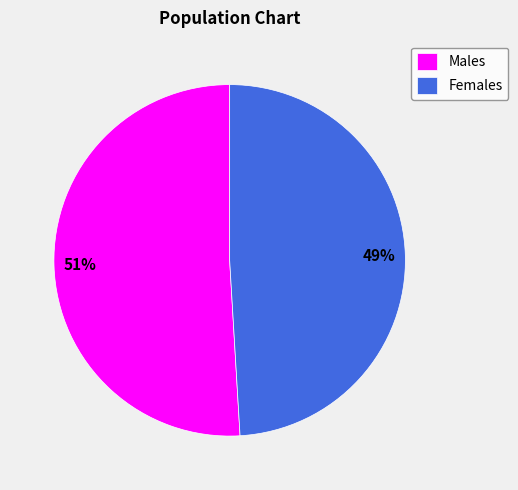

Which slice is the largest?

Males